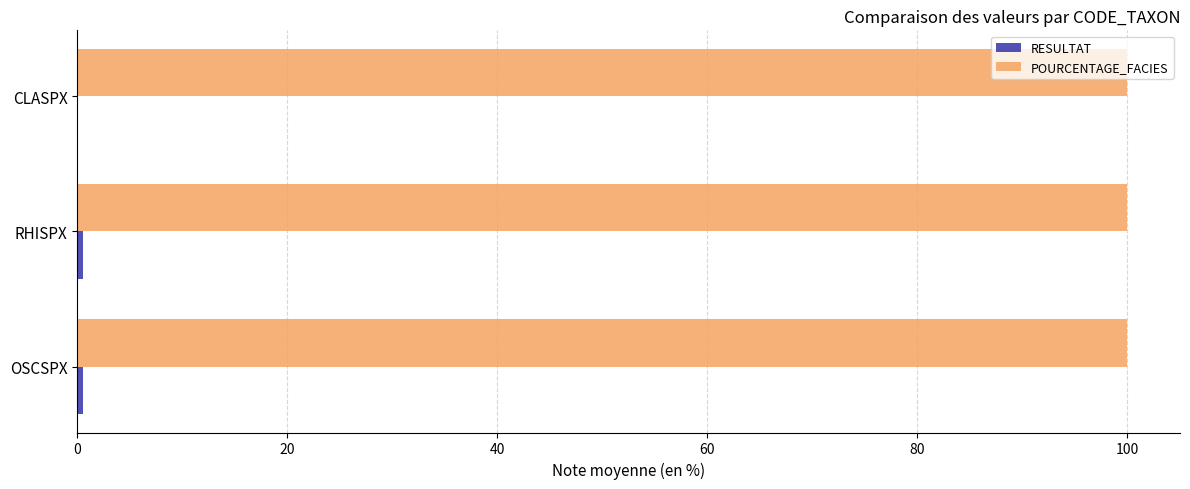

What is the highest value of the POURCENTAGE_FACIES series?

100.0